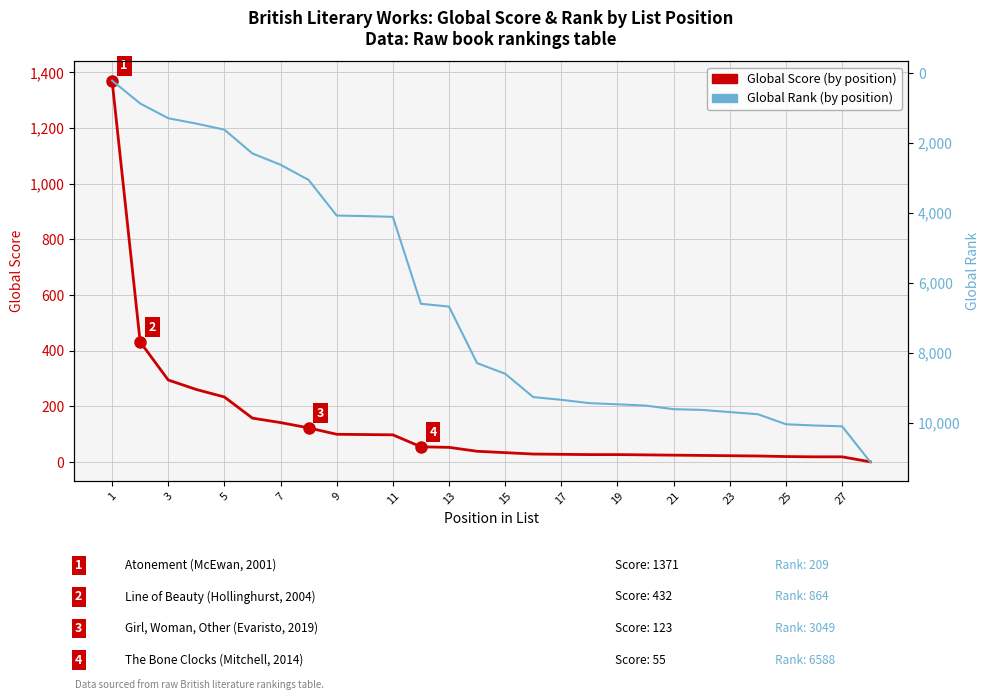

How many lines are shown in the chart?

2